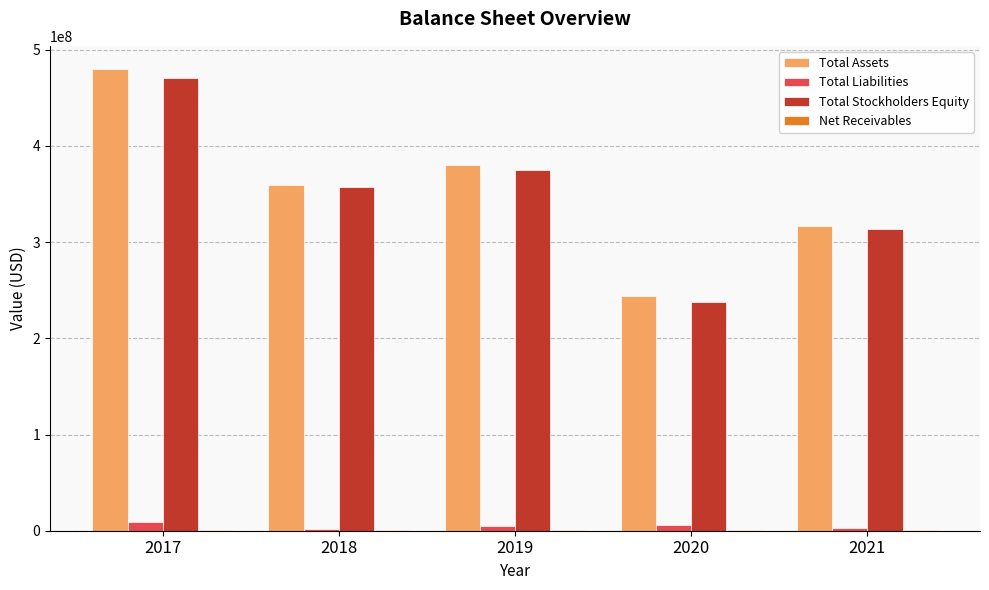

What is the sum of all Total Assets values?

1779585593